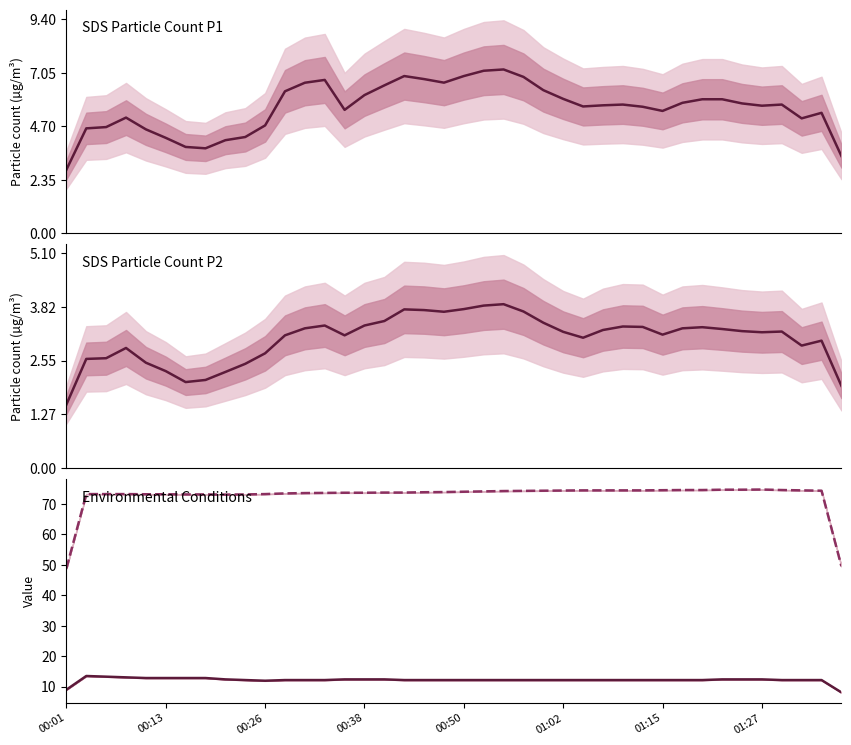

True or false: SDS_P1 and Temp cross at least once.

False